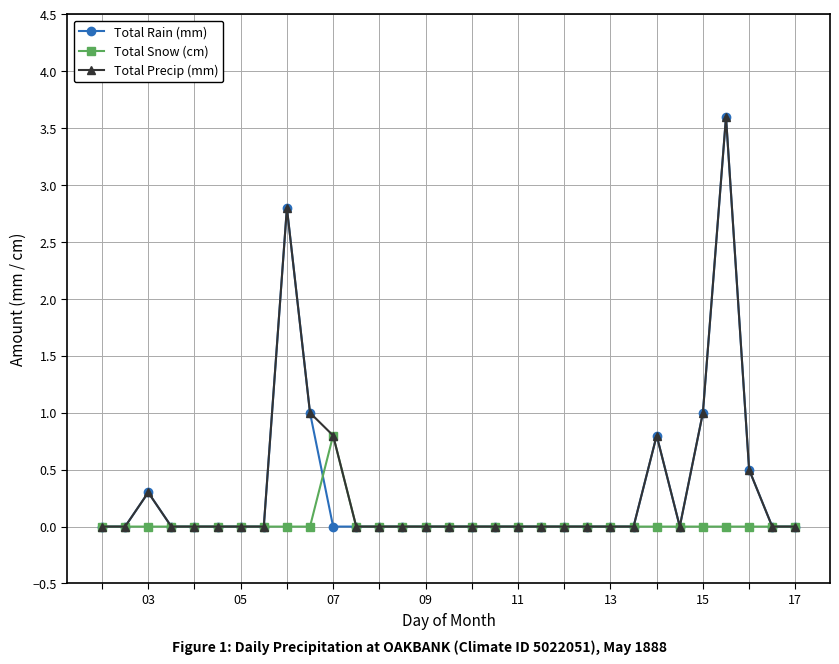

What is the maximum value for Total Precip (mm)?

3.6